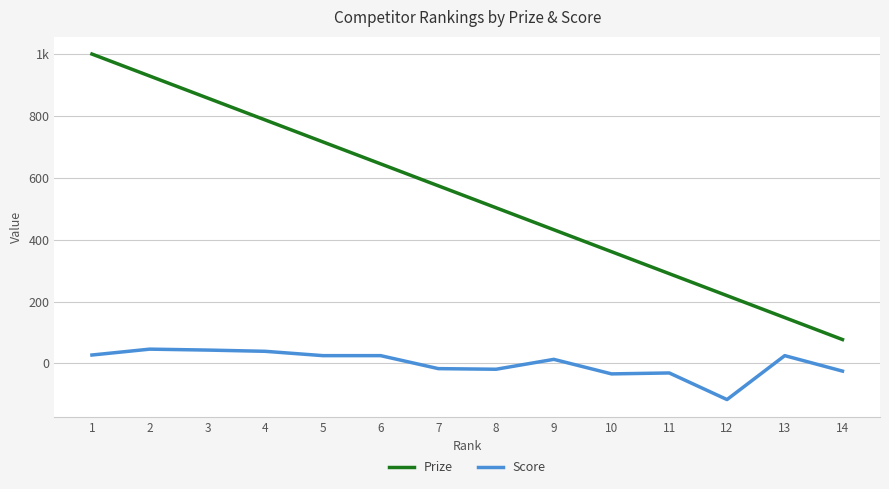

True or false: Prize and Score cross at least once.

False